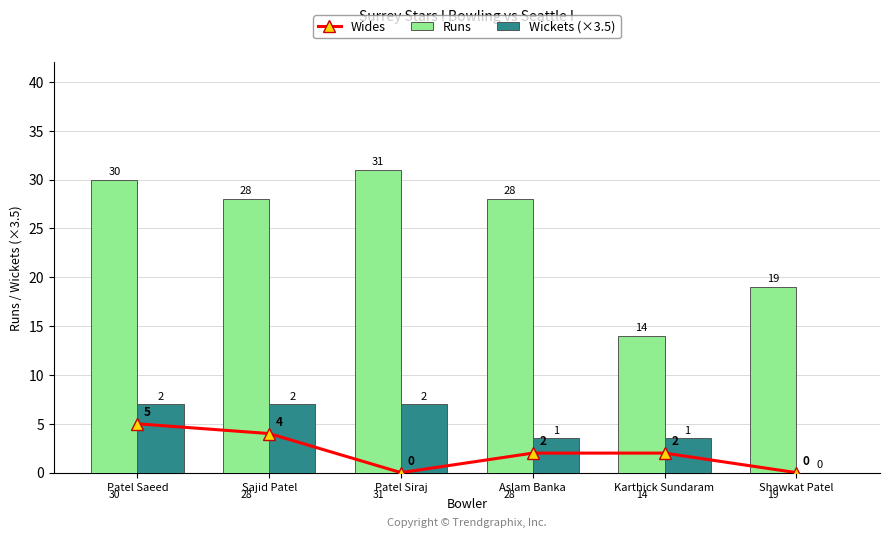

Reading left to right, list all the values displayed in this chart.

Wides: Patel Saeed=5.0	Sajid Patel=4.0	Patel Siraj=0.0	Aslam Banka=2.0	Karthick Sundaram=2.0	Shawkat Patel=0.0
Runs: Patel Saeed=30.0	Sajid Patel=28.0	Patel Siraj=31.0	Aslam Banka=28.0	Karthick Sundaram=14.0	Shawkat Patel=19.0
Wickets (×3.5): Patel Saeed=7.0	Sajid Patel=7.0	Patel Siraj=7.0	Aslam Banka=3.5	Karthick Sundaram=3.5	Shawkat Patel=0.0